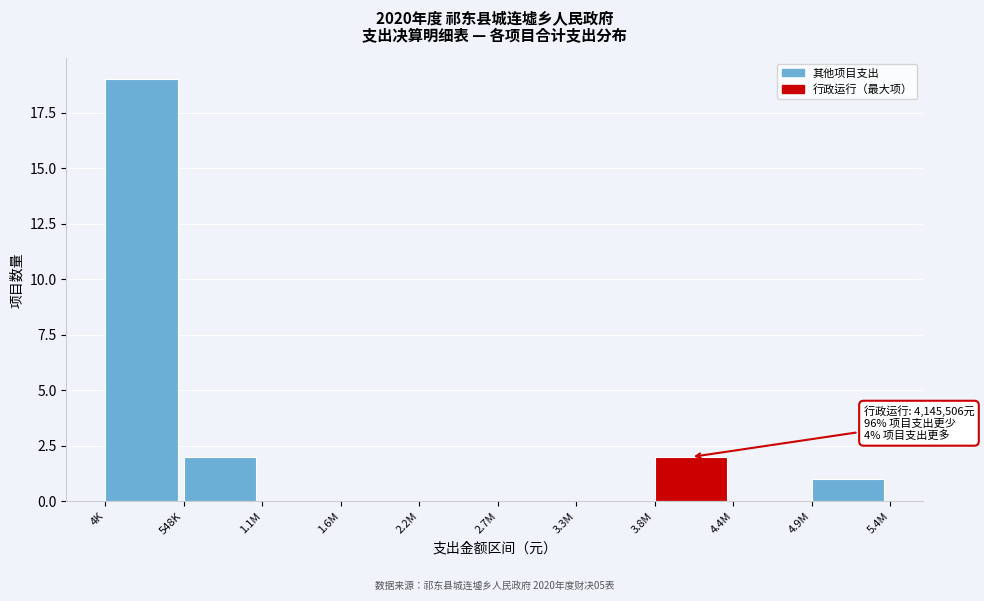

Reading left to right, what are all the values shown in this chart?

4K=19	548K=2	1.1M=0	1.6M=0	2.2M=0	2.7M=0	3.3M=0	3.8M=2	4.4M=0	4.9M=1